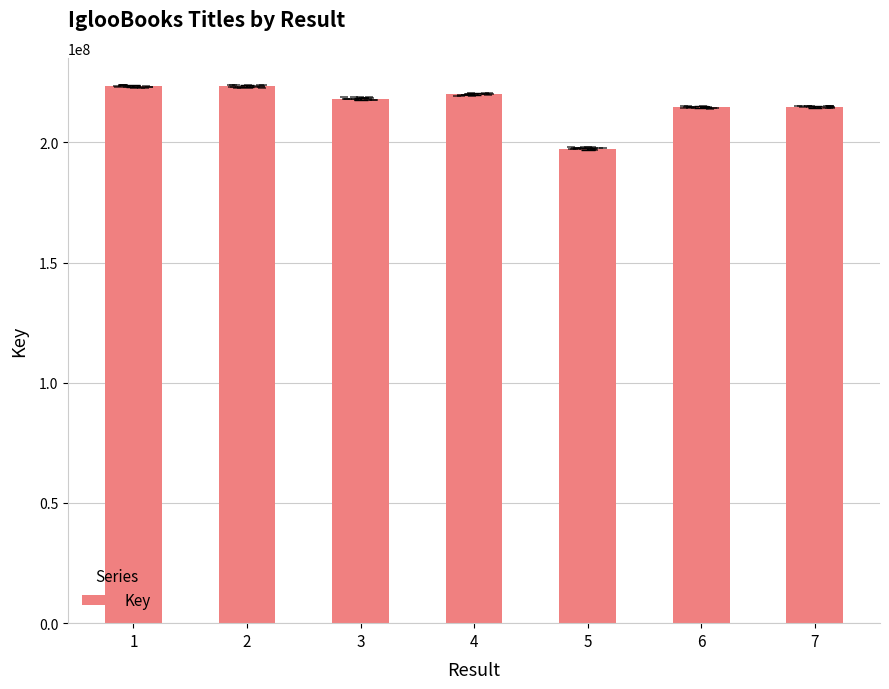

What is the maximum value shown in the chart?

223298018